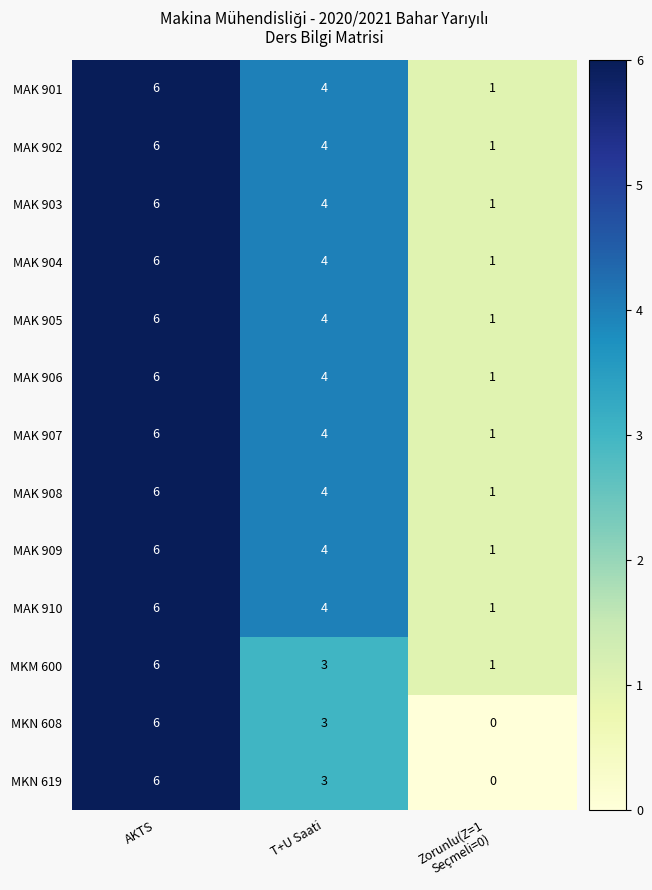

Read the MAK 902 value at T+U Saati.

4